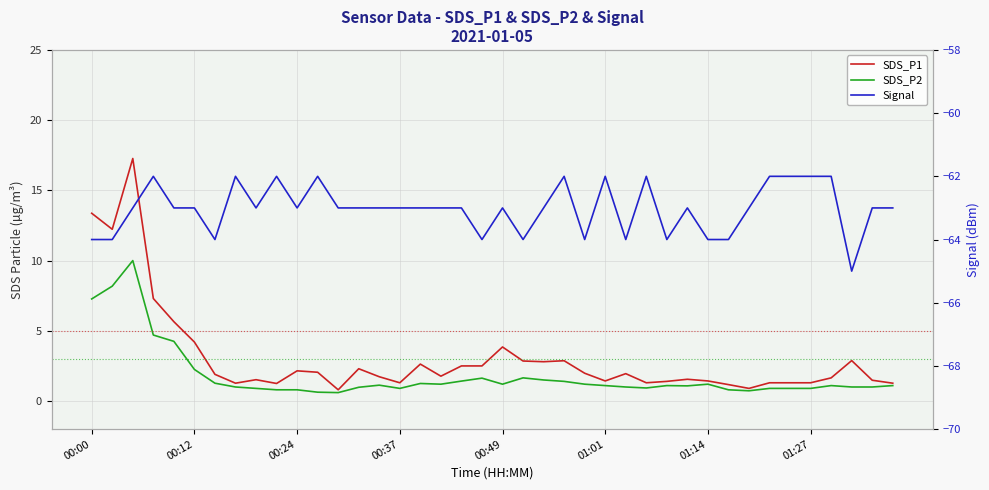

What is the approximate value of Signal at 00:24?

-63.0